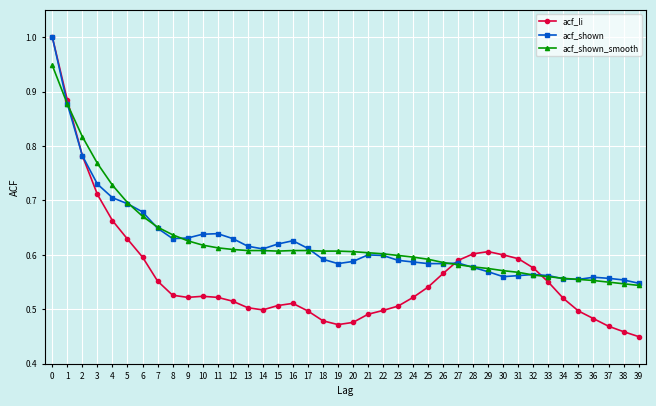

The value of acf_shown_smooth at 16 is 1.0. True or false?

False